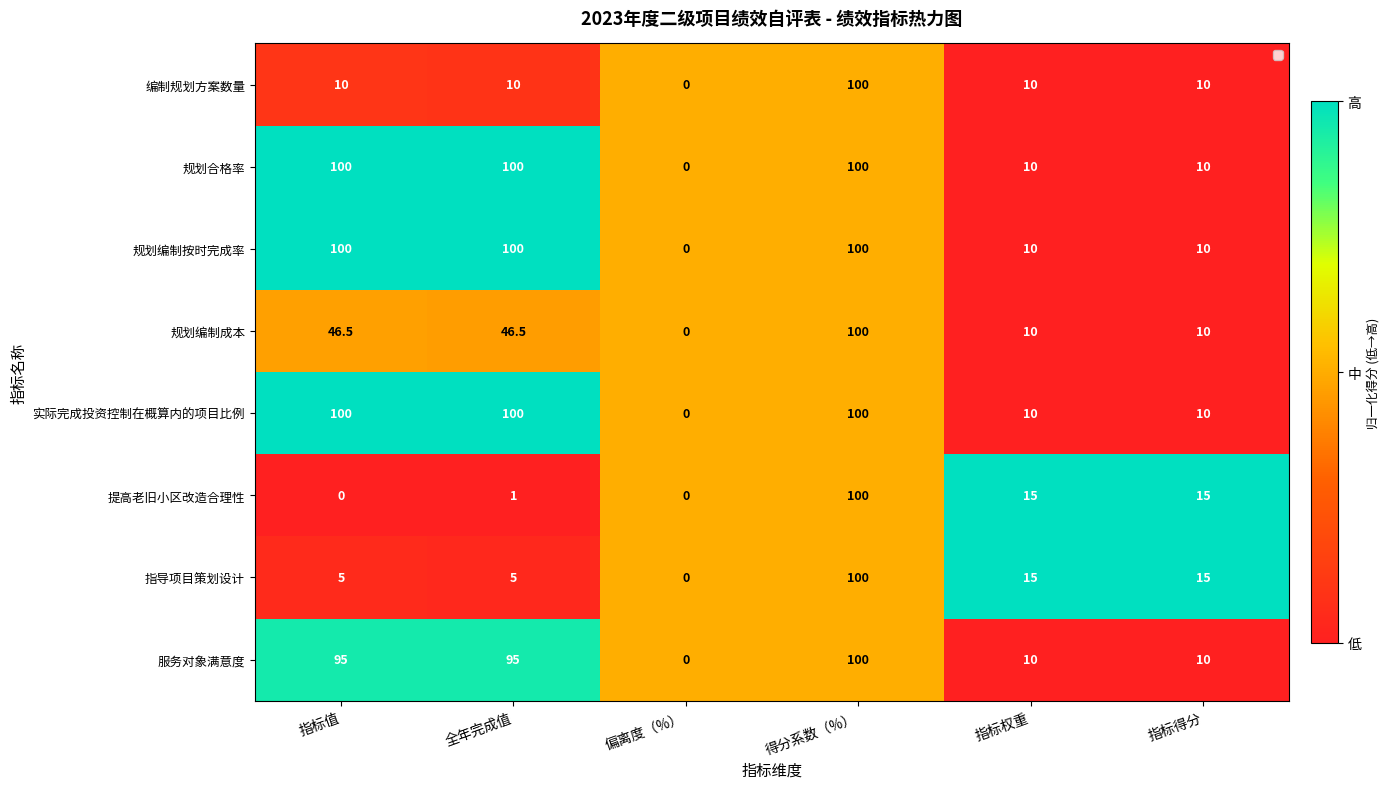

At how many categories does at least one series exceed 75?

3